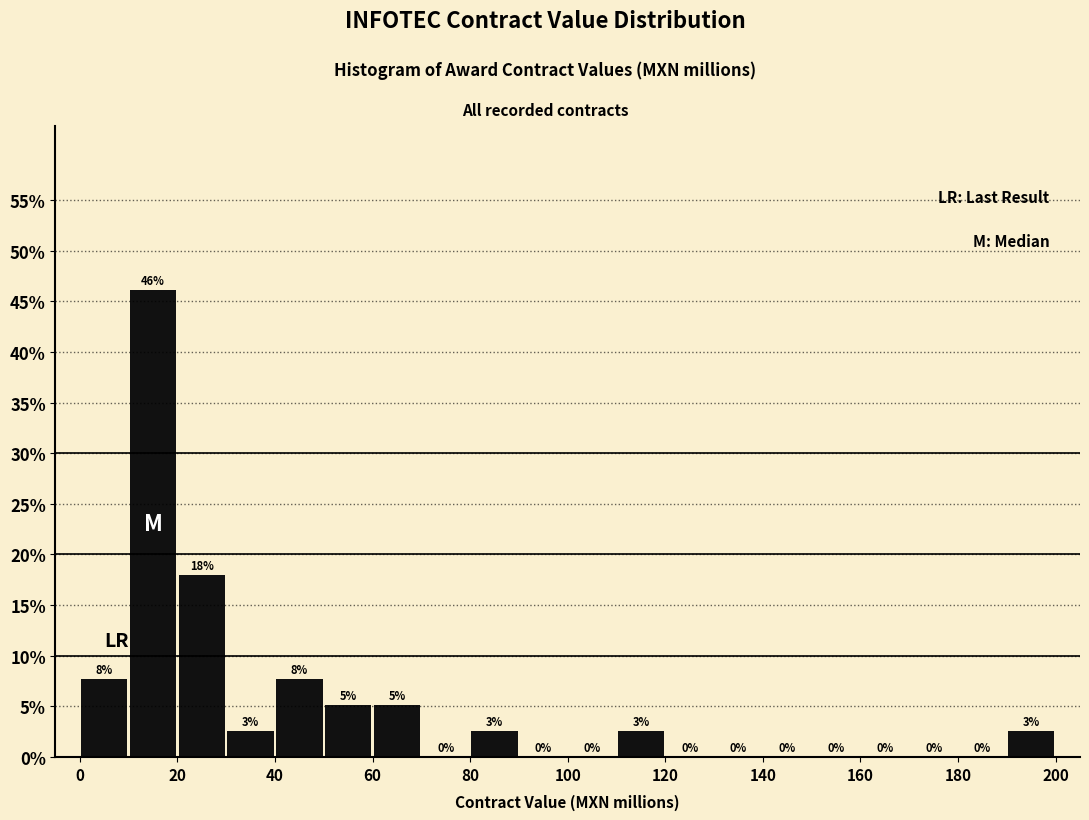

Over which range of the x-axis is the bar tallest?

10 to 20